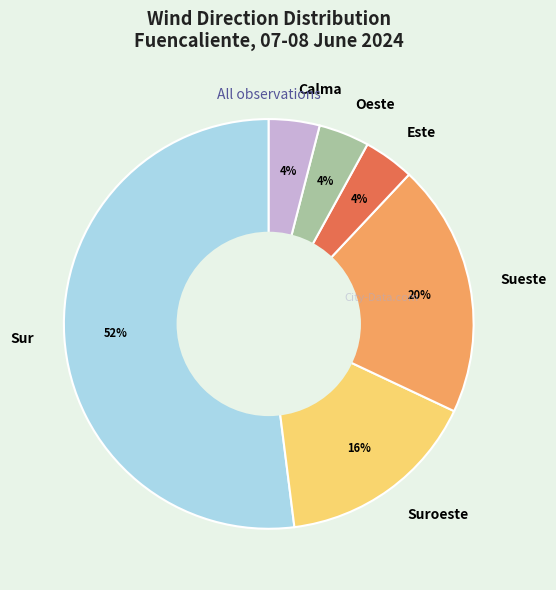

Which slice is the largest?

Sur